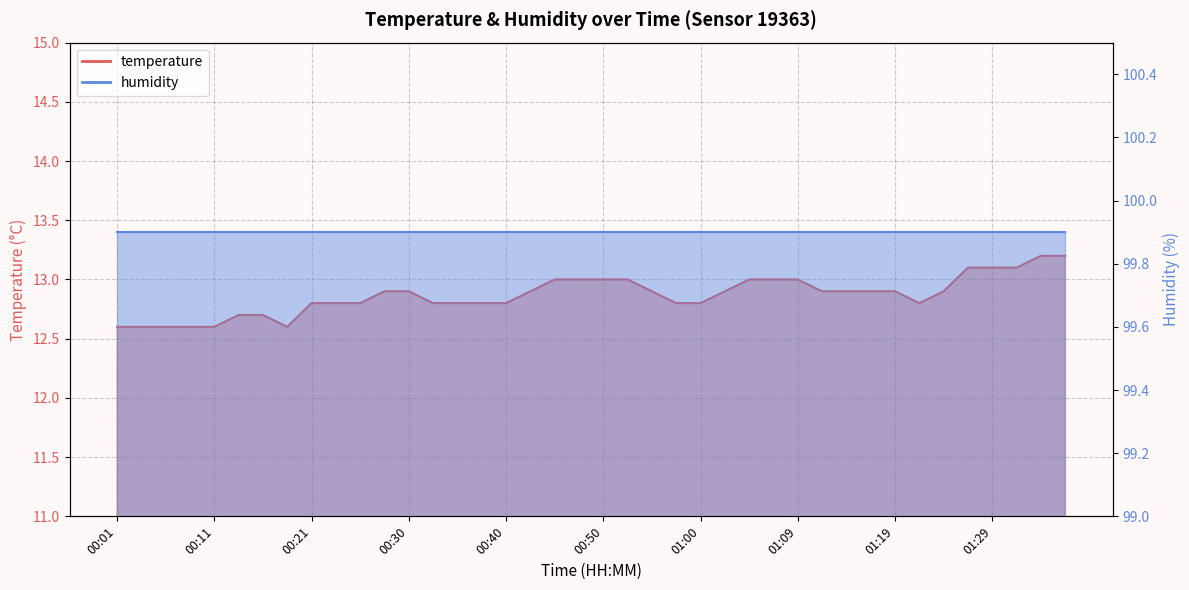

Does the chart have visible grid lines?

Yes